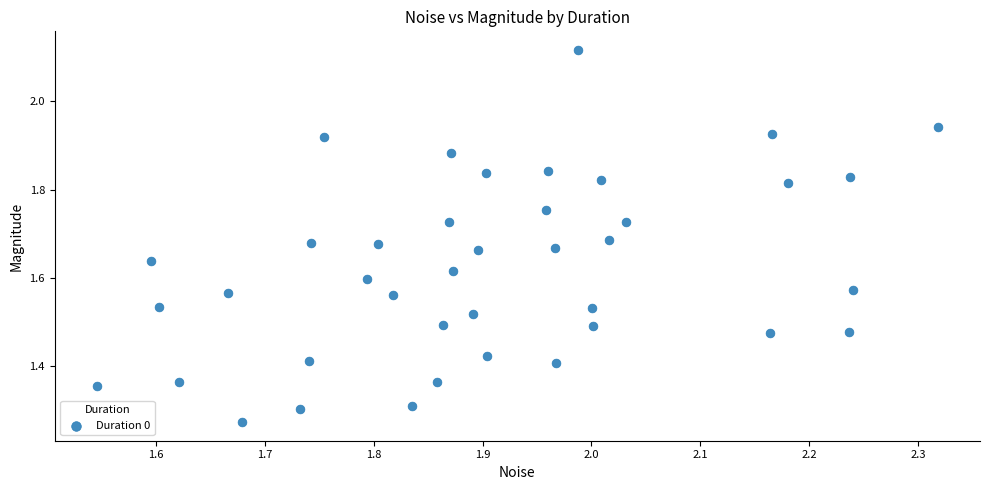

What is the range of Y values (max minus min)?

0.8